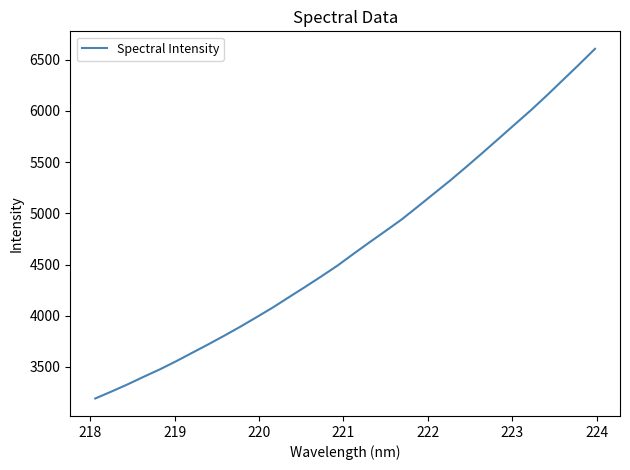

What is the difference between the maximum and second lowest values?

3346.0